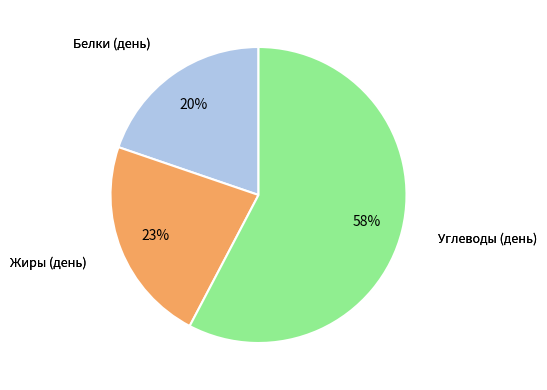

To the nearest percent, what is the difference between the largest and smallest slice percentages?

38%